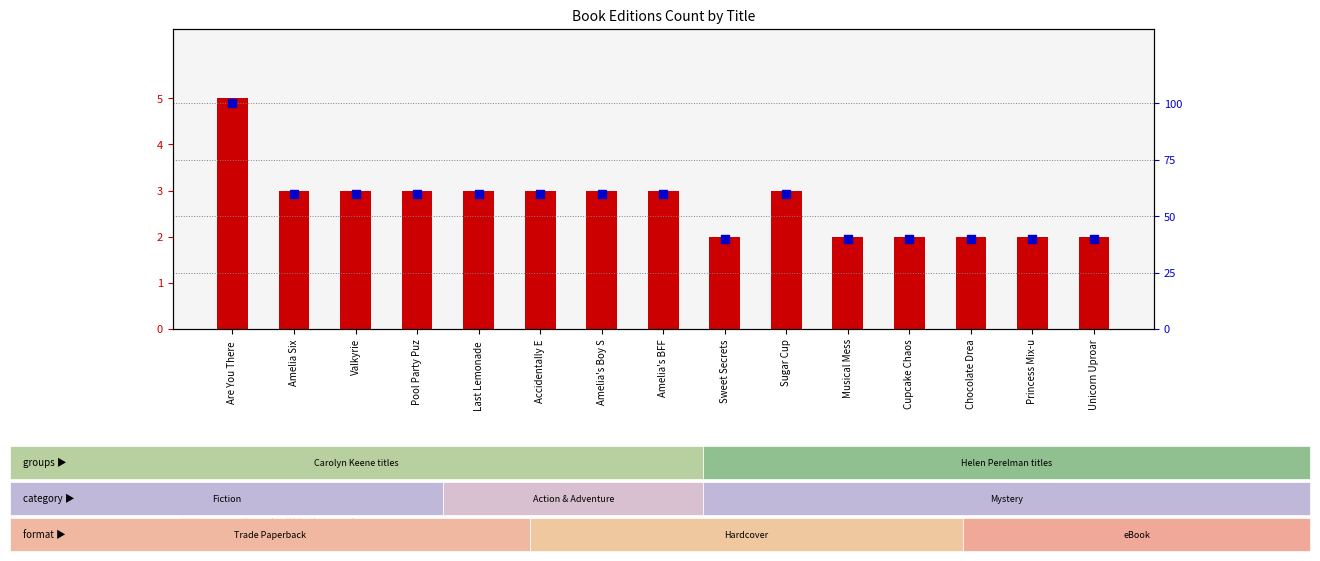

Is the value of edition count at Unicorn Uproar greater than the value of percentile rank within the sample at Amelia's BFF?

No